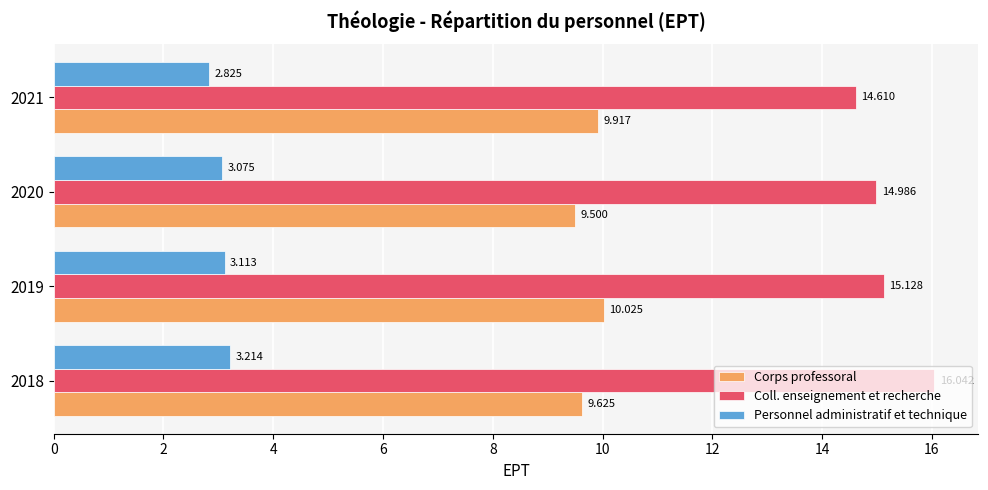

What are all the series names shown in the legend?

Corps professoral, Coll. enseignement et recherche, Personnel administratif et technique